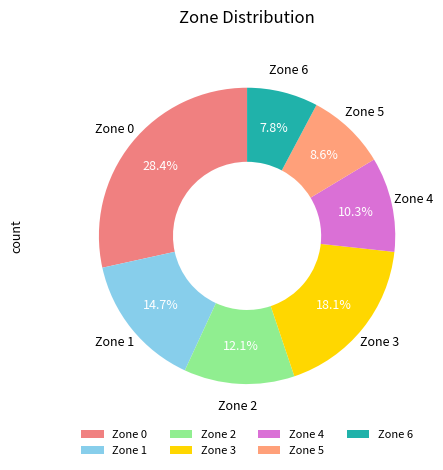

What is the total percentage of Zone 4 and Zone 6?

18.1%